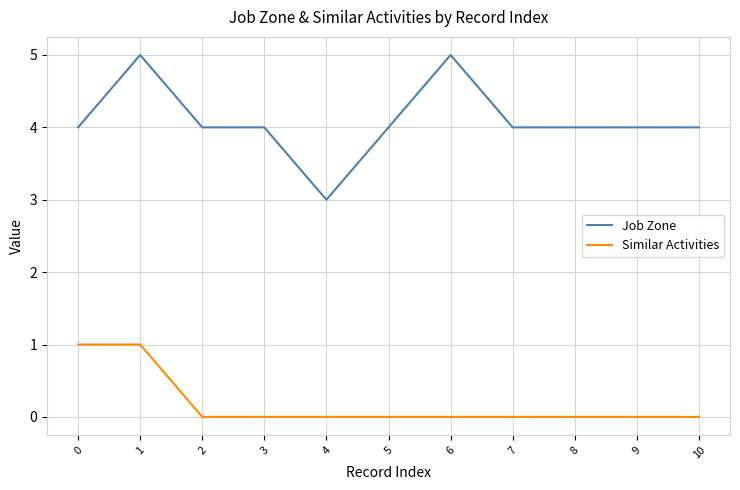

What is the average value of the Job Zone series?

4